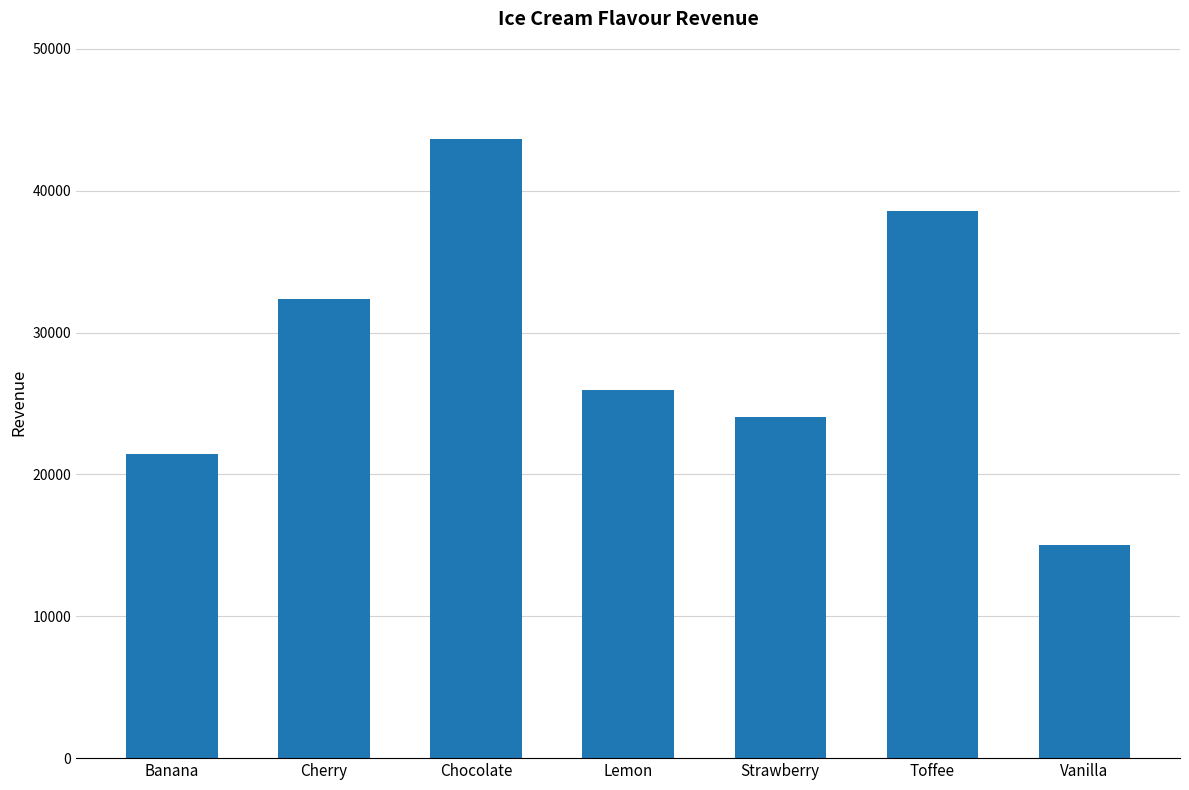

What is the change in value from Banana to Vanilla?

-6424